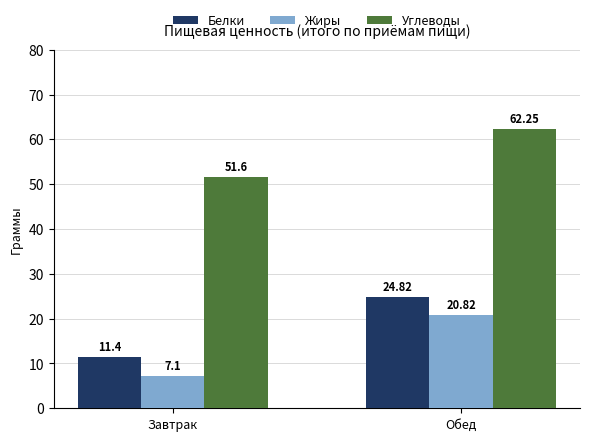

What is the difference between the Белки values at Обед and Завтрак?

13.4